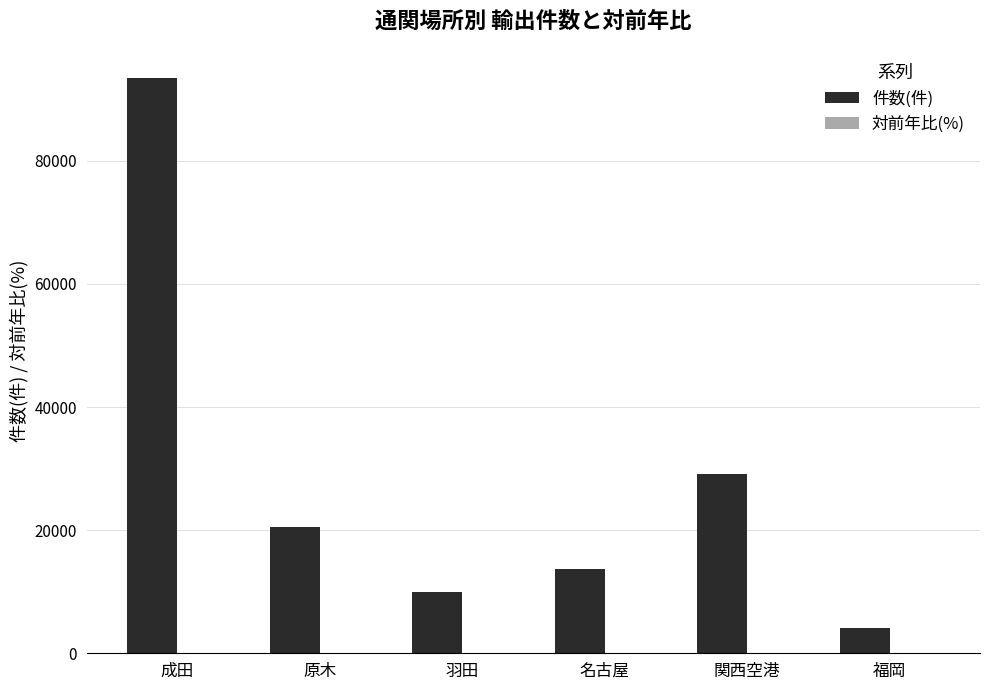

At which category is the sum across all series the highest?

成田